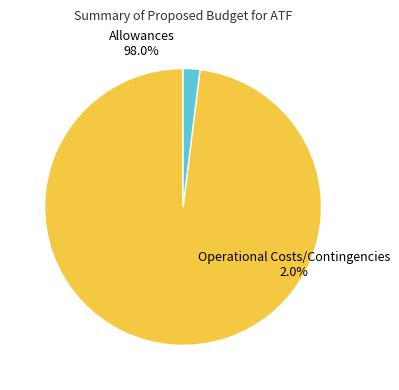

Do Operational Costs/Contingencies and Allowances together represent more than half of the pie?

Yes